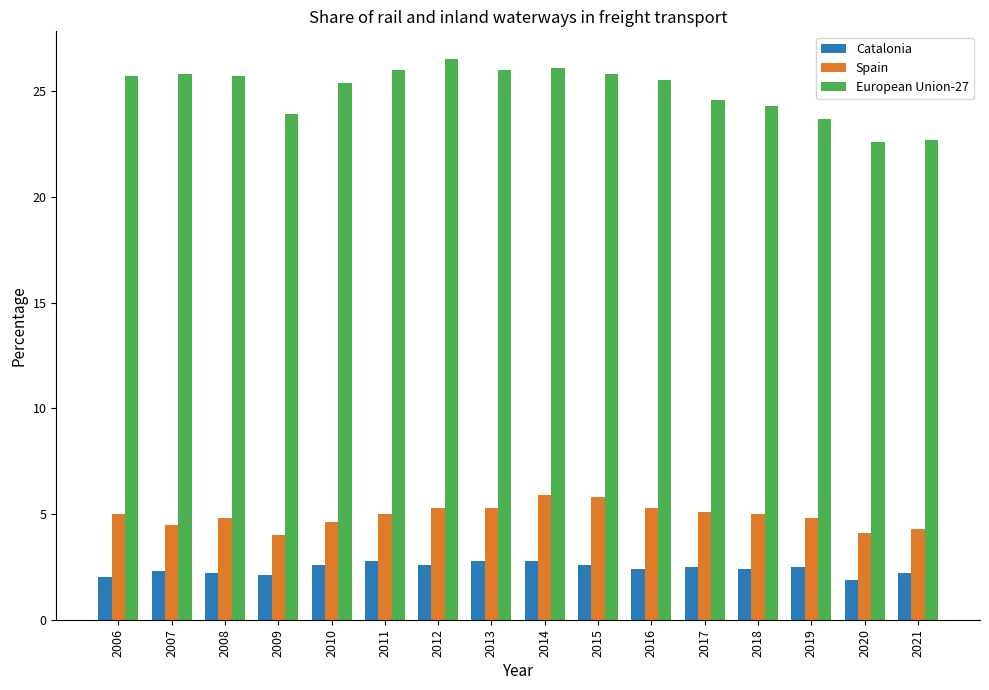

Is the value of European Union-27 at 2009 greater than the value of Spain at 2017?

Yes